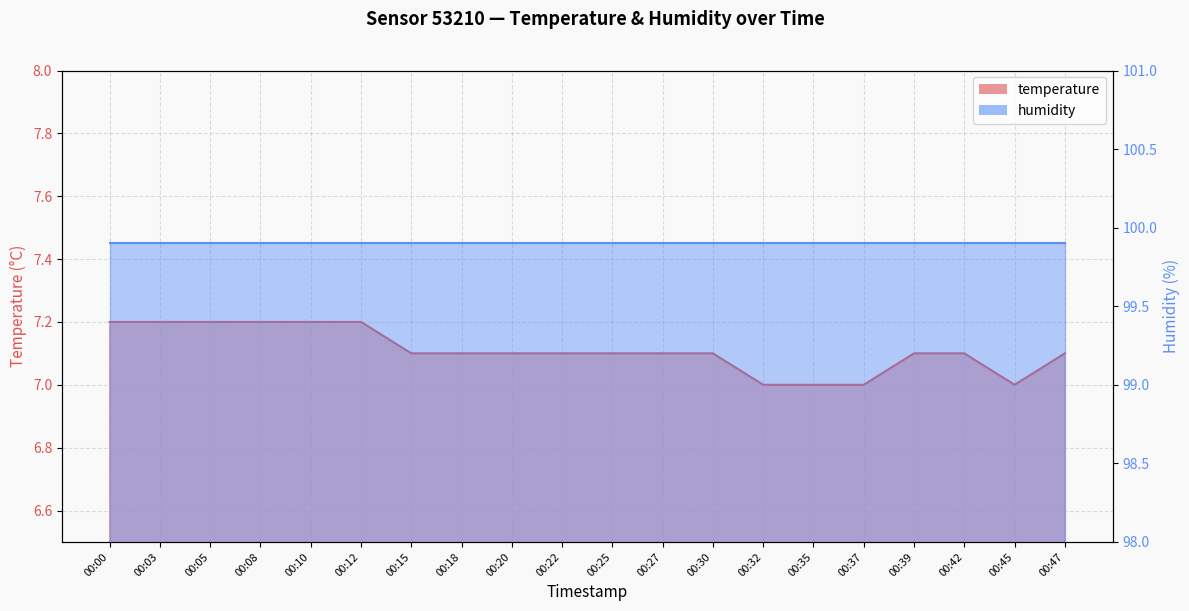

Which has a higher value, 00:25 or 00:00?

00:00